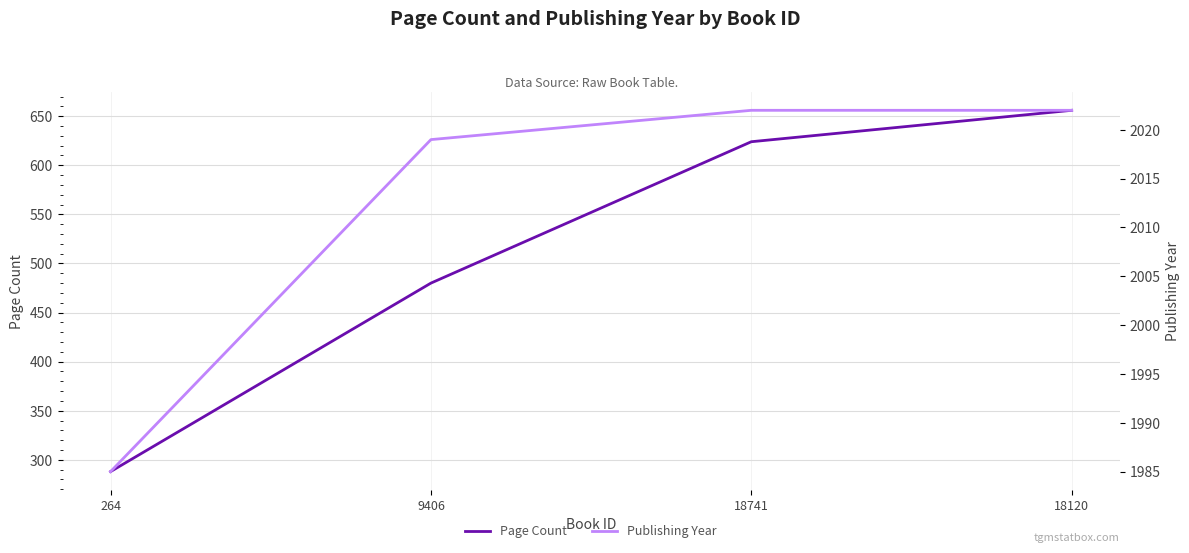

What is the difference between the Publishing Year values at 264 and 9406?

34